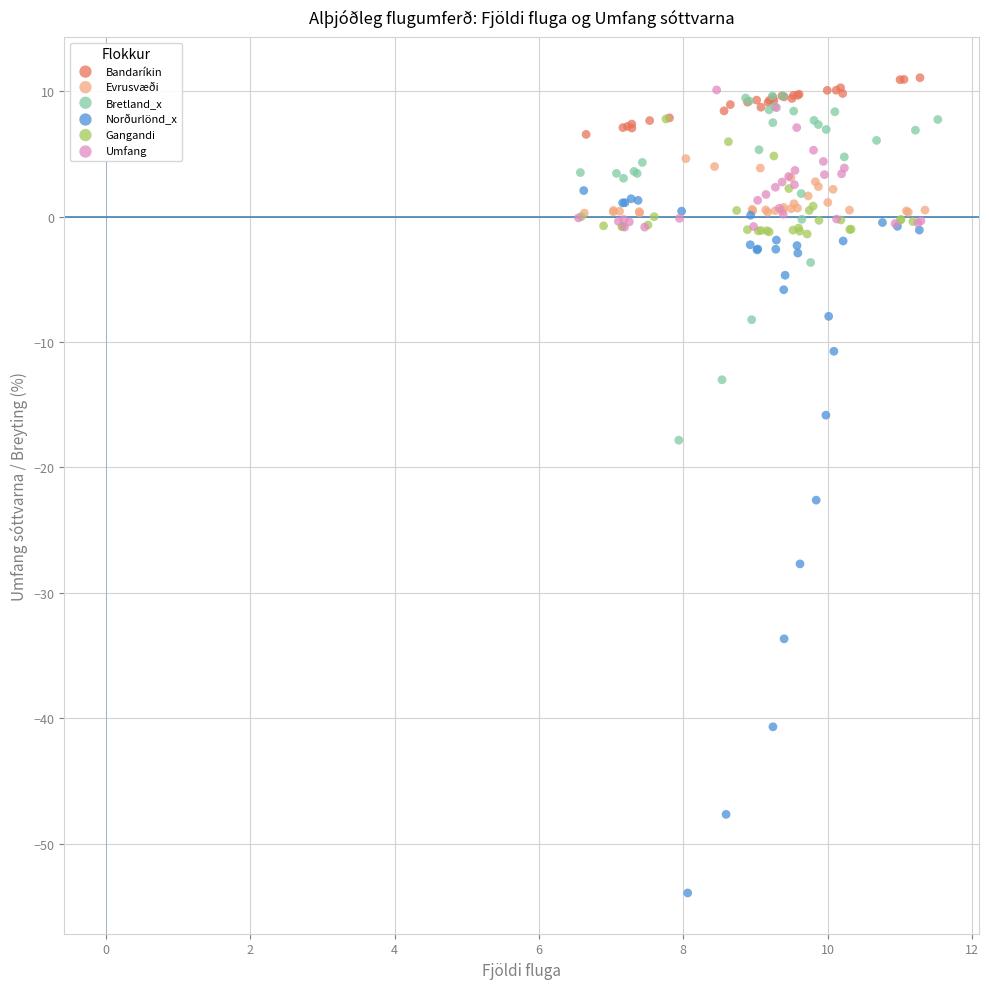

Which series has the widest spread of Y values?

Norðurlönd_x